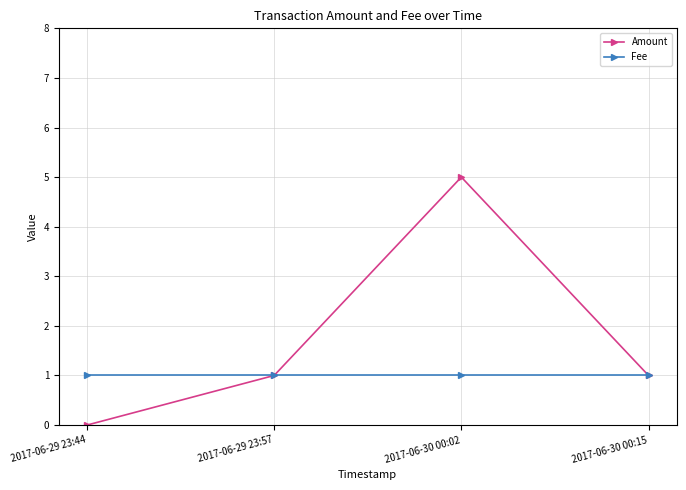

What is the average value of the Amount series?

2